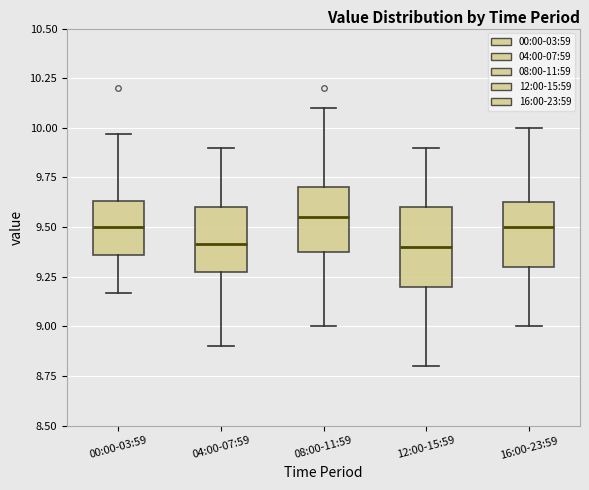

Reading left to right, read every box against the y-axis: the position of its median line, the range the box covers, and the ends of its whiskers. The values are not printed on the chart, so give them approximately, as read against the axis.

00:00-03:59: median 9.50, box 9.35 to 9.65, whiskers 9.15 to 9.95
04:00-07:59: median 9.40, box 9.30 to 9.60, whiskers 8.90 to 9.90
08:00-11:59: median 9.55, box 9.40 to 9.70, whiskers 9.00 to 10.10
12:00-15:59: median 9.40, box 9.20 to 9.60, whiskers 8.80 to 9.90
16:00-23:59: median 9.50, box 9.30 to 9.65, whiskers 9.00 to 10.00